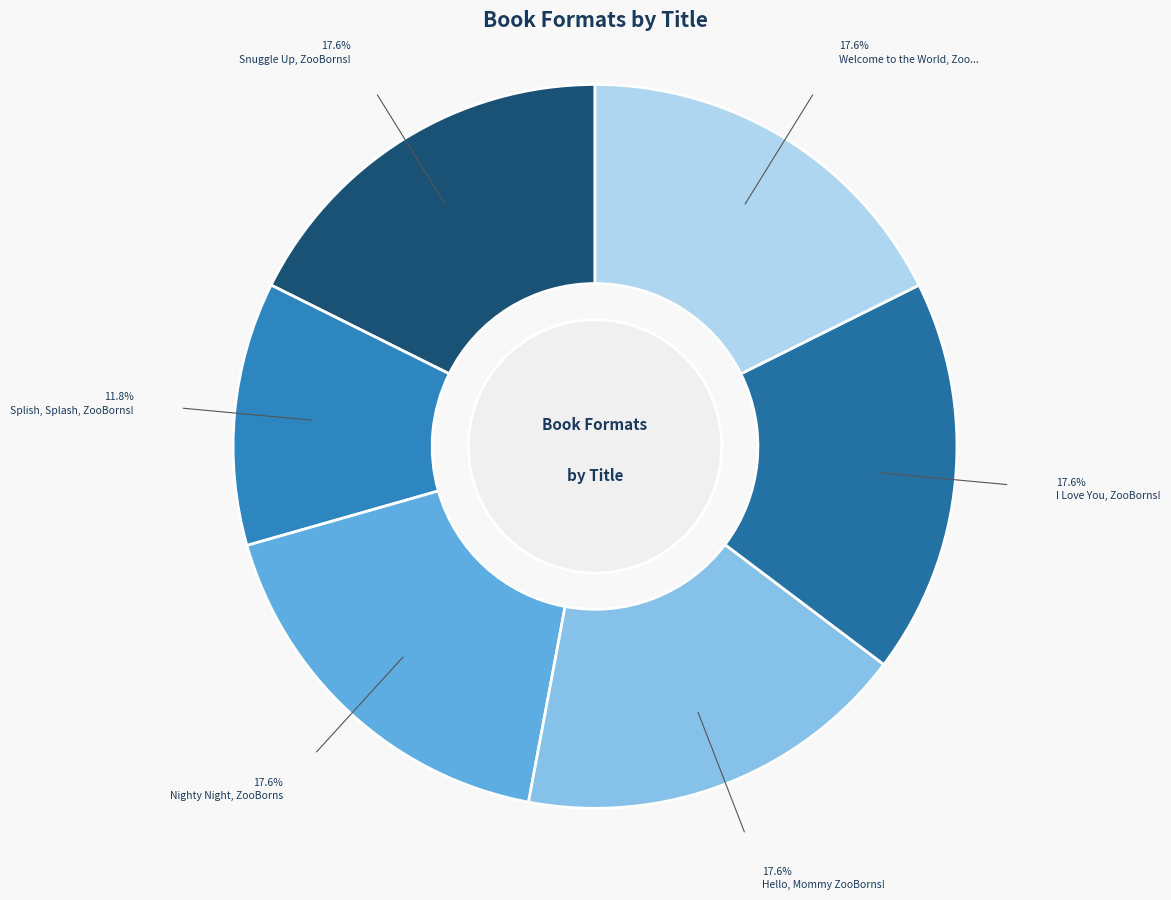

To the nearest percent, what is the average slice percentage?

17%